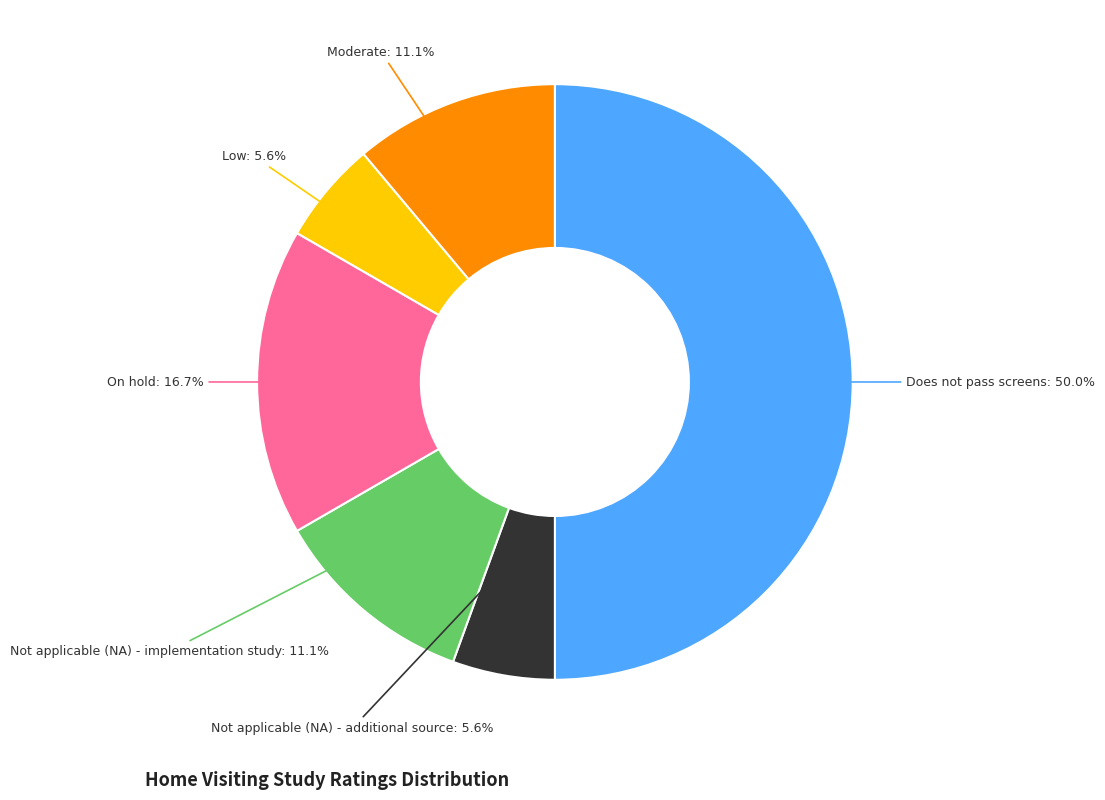

To the nearest percent, what is the average slice percentage?

17%